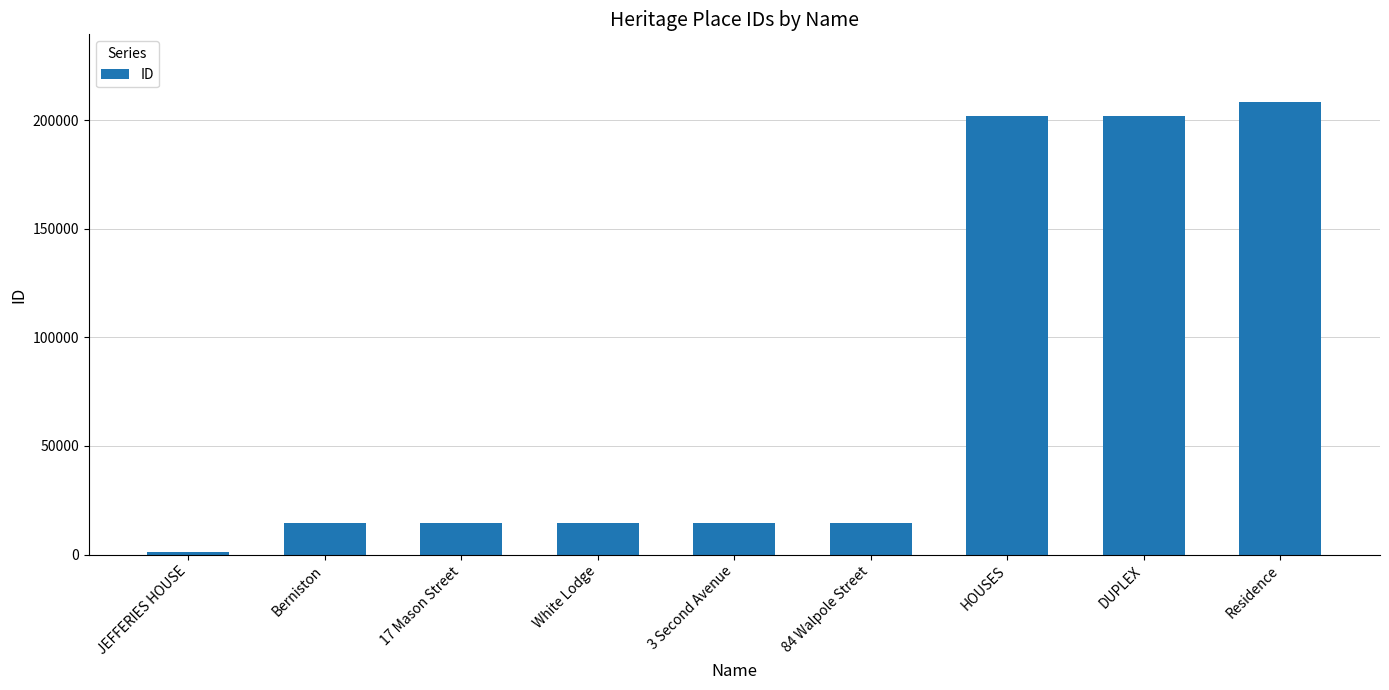

Is it true that the value at Berniston is 6947?

False